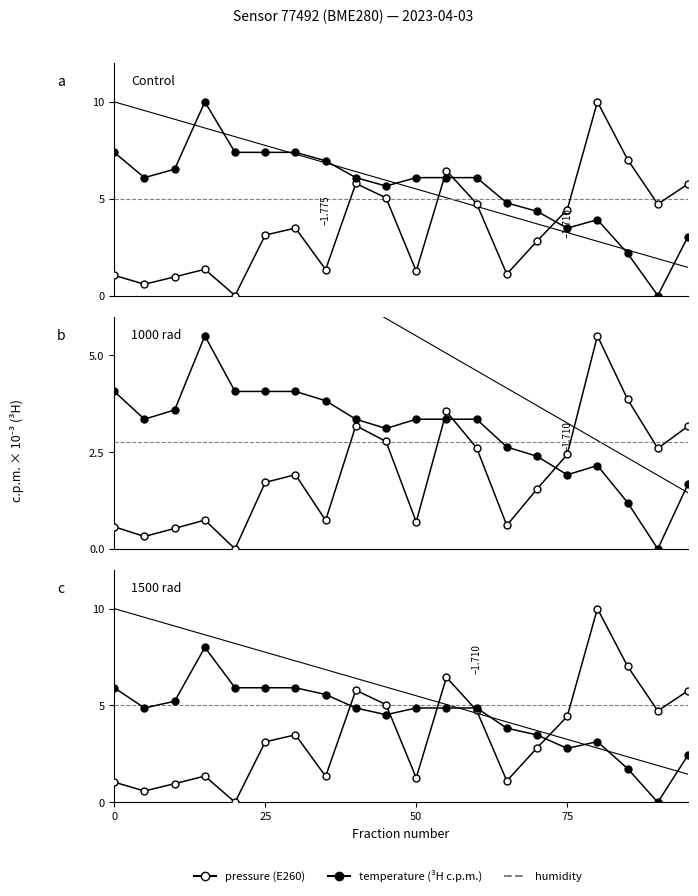

Rank the series by their average value, from highest to lowest.

humidity, temperature, pressure